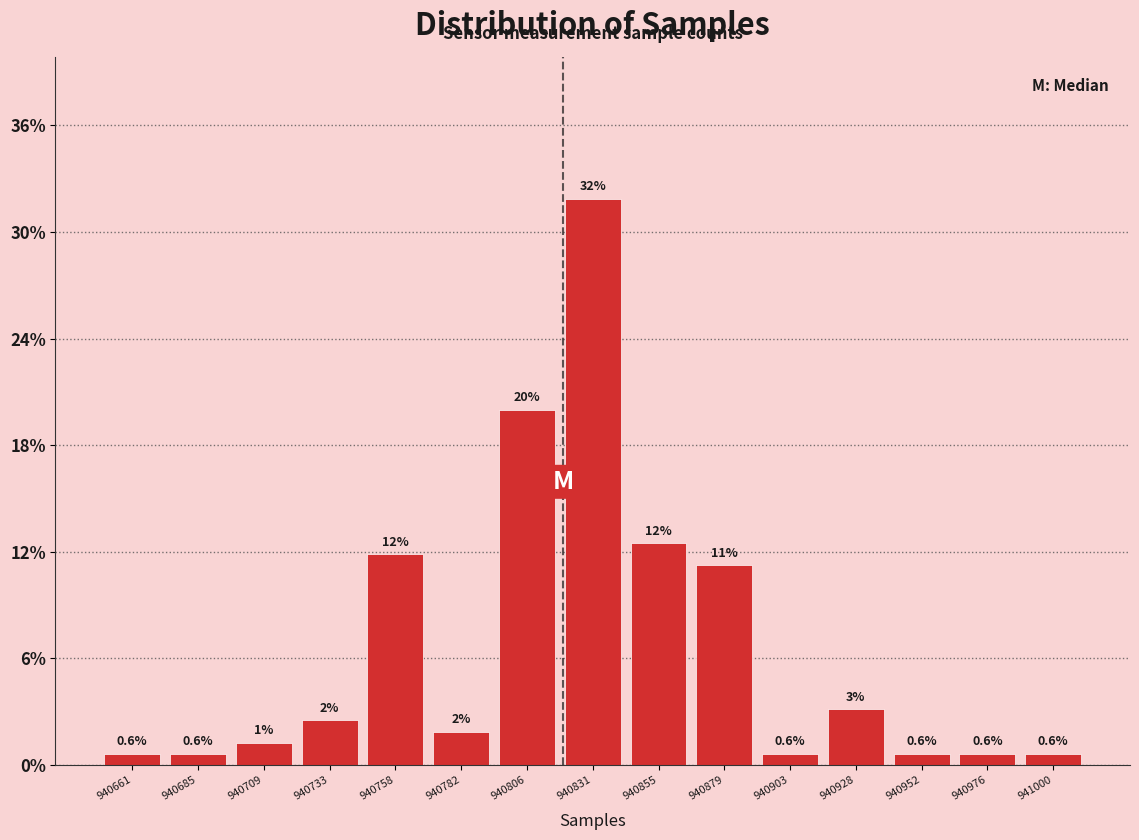

Which range on the x-axis has the tallest bar?

940820 to 940845